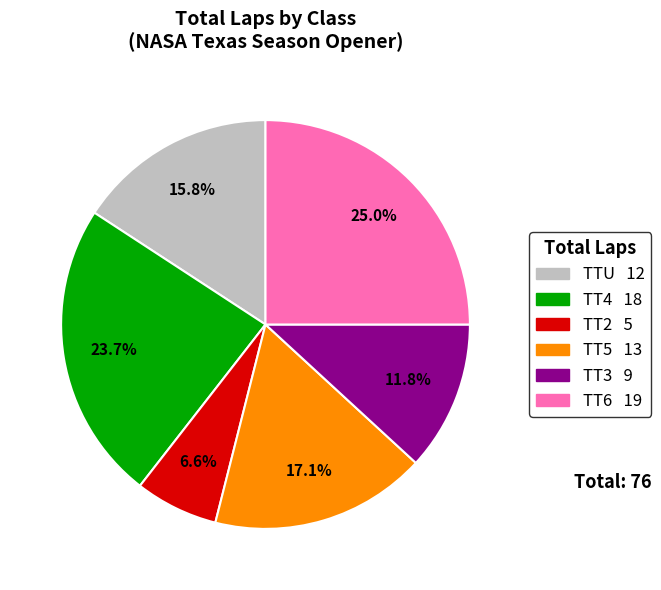

Does any single category account for the majority?

No